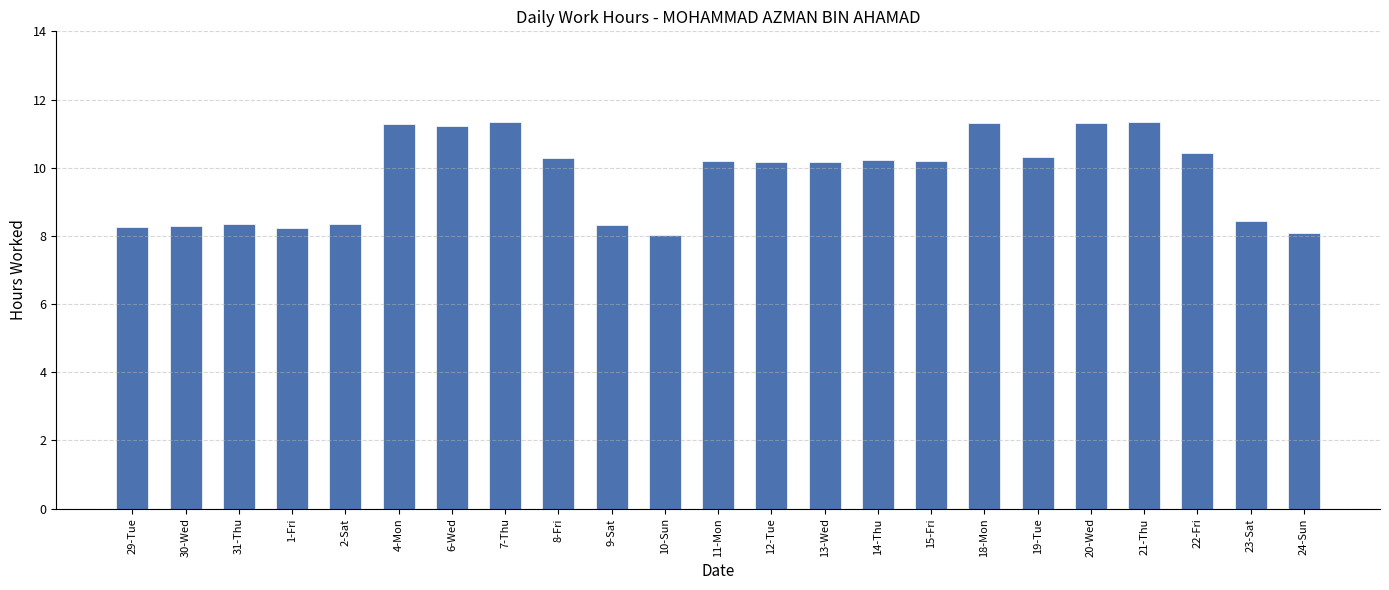

What is the change in value from 31-Thu to 22-Fri?

+2.1